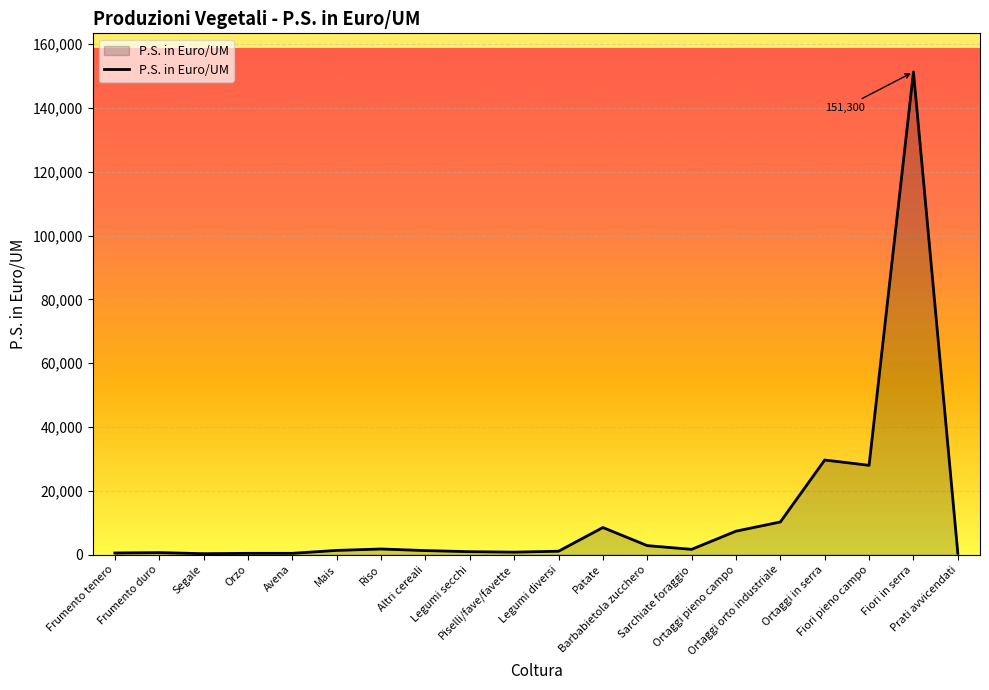

What is the difference between the maximum and minimum values?

150997